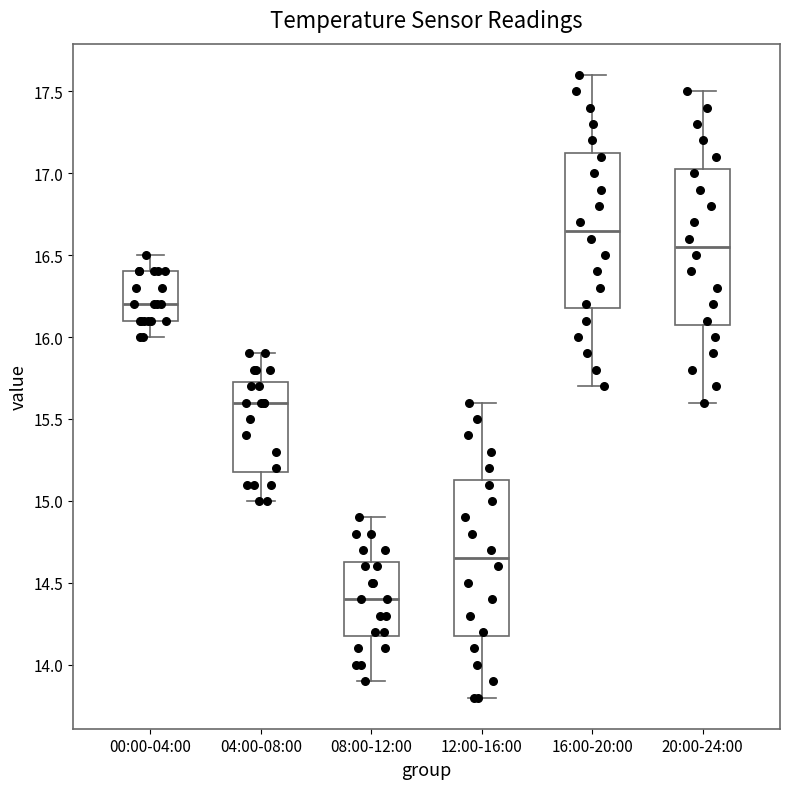

Reading left to right, transcribe this box plot: for each box, give where its median line is, the range the box spans, and where its two whiskers end, as read against the y-axis. The values are not printed on the chart, so give them approximately, as read against the axis.

00:00-04:00: median 16.20, box 16.10 to 16.40, whiskers 16.00 to 16.50
04:00-08:00: median 15.60, box 15.20 to 15.75, whiskers 15.00 to 15.90
08:00-12:00: median 14.40, box 14.20 to 14.65, whiskers 13.90 to 14.90
12:00-16:00: median 14.65, box 14.20 to 15.15, whiskers 13.80 to 15.60
16:00-20:00: median 16.65, box 16.20 to 17.15, whiskers 15.70 to 17.60
20:00-24:00: median 16.55, box 16.10 to 17.05, whiskers 15.60 to 17.50